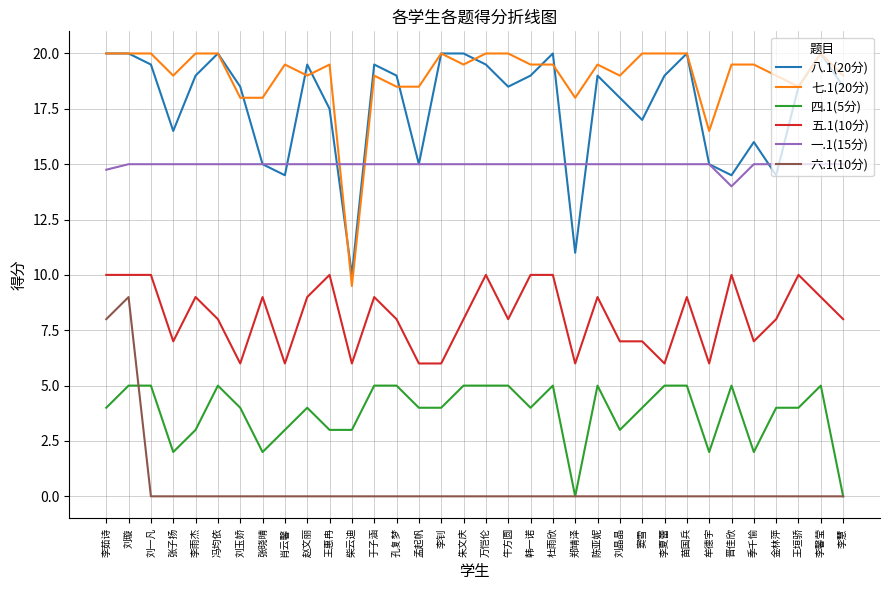

Count the number of data series in this chart.

6